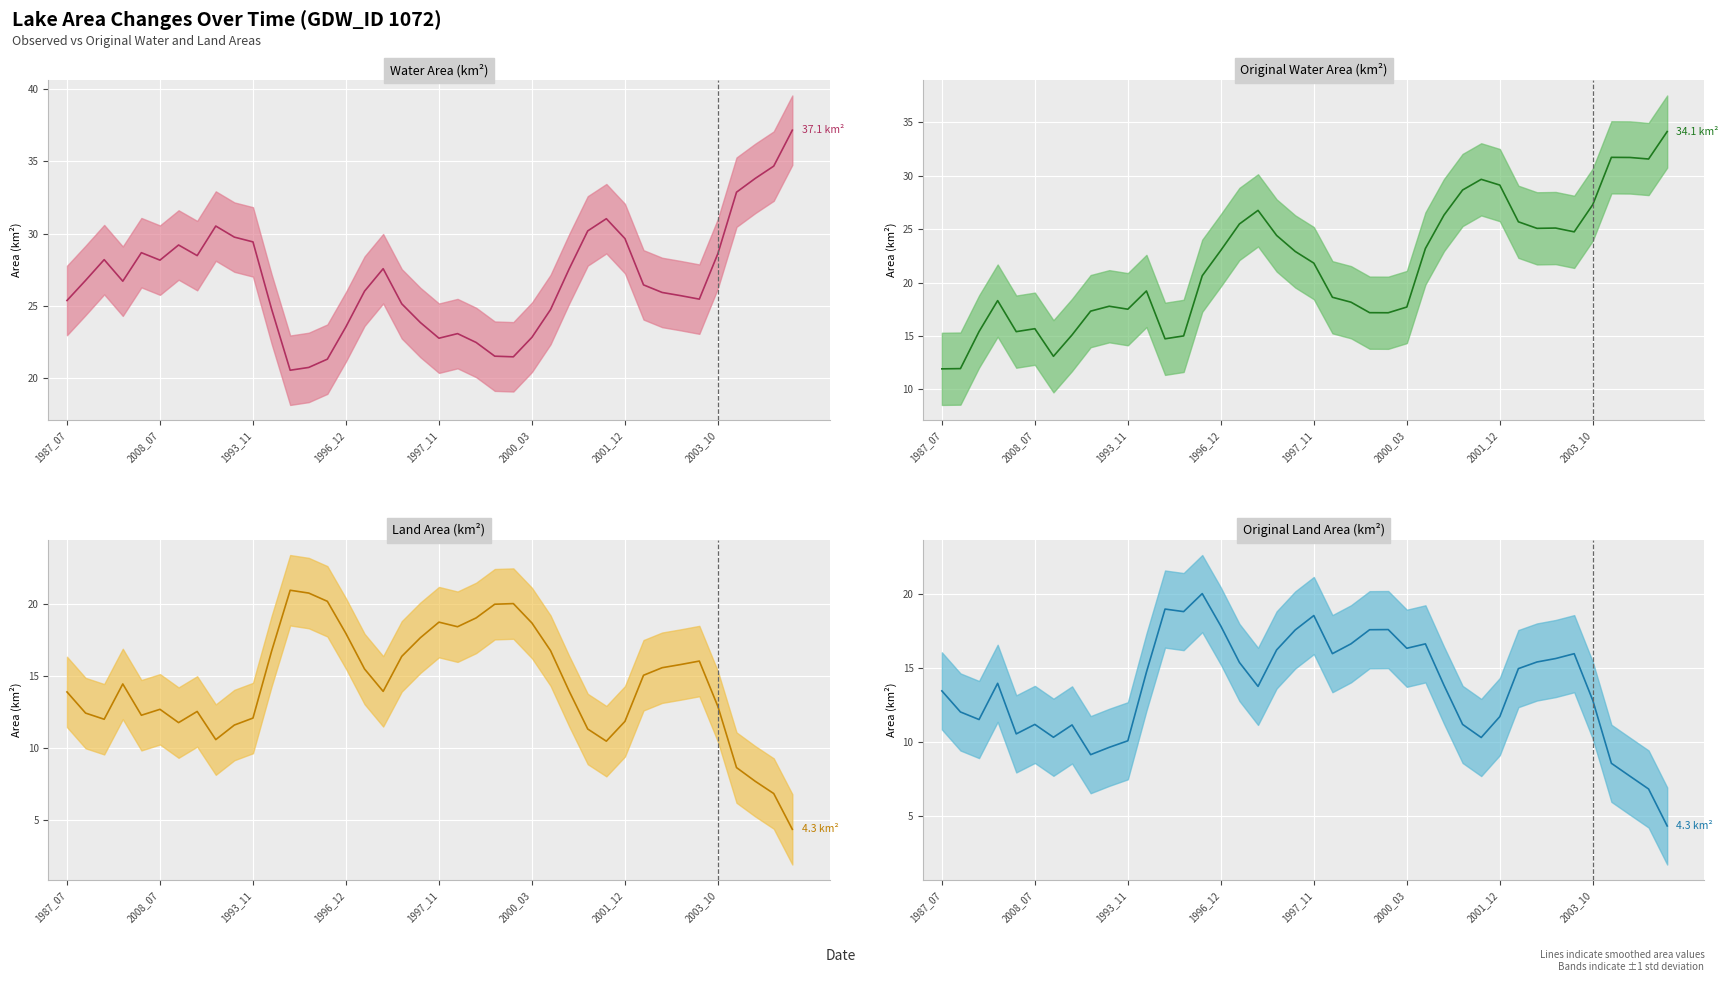

True or false: waterArea (smoothed) and landArea (smoothed) intersect in this chart.

True